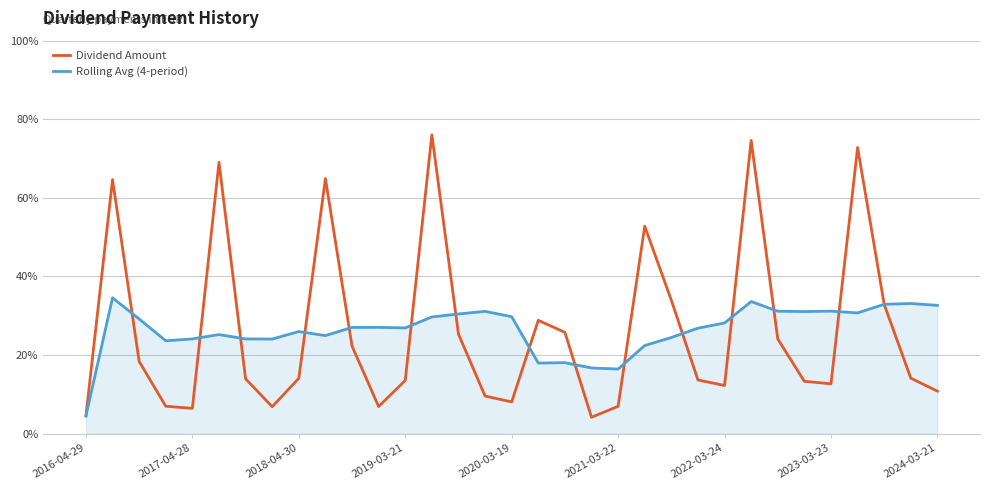

What are all the series names shown in the legend?

Dividend Amount, Rolling Avg (4-period)